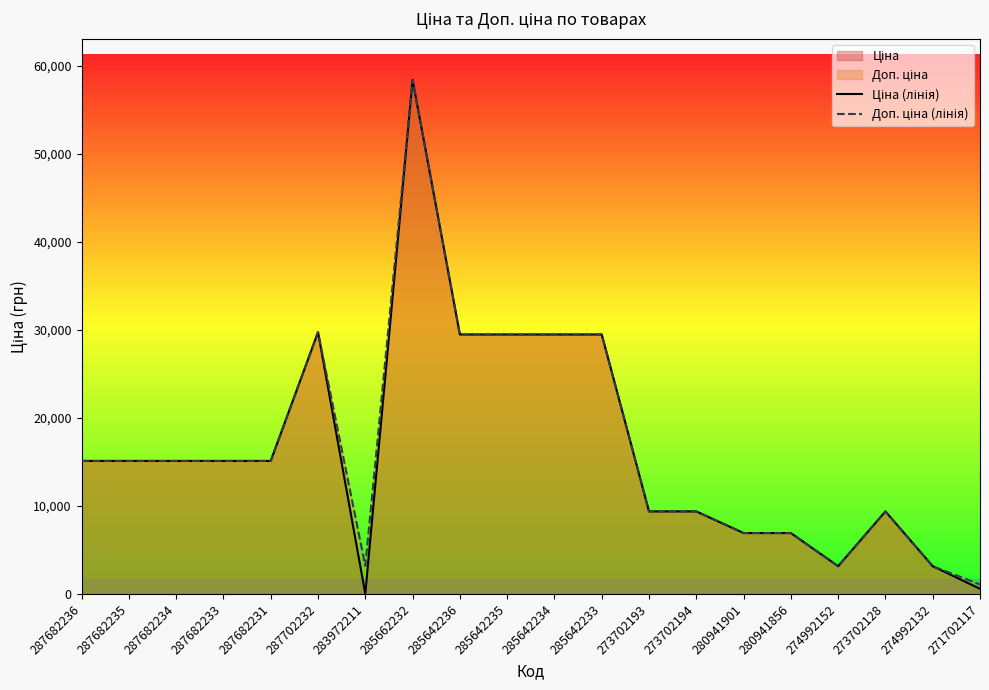

Is it true that Доп. ціна (лінія) equals 4651.0 at 287682234?

False